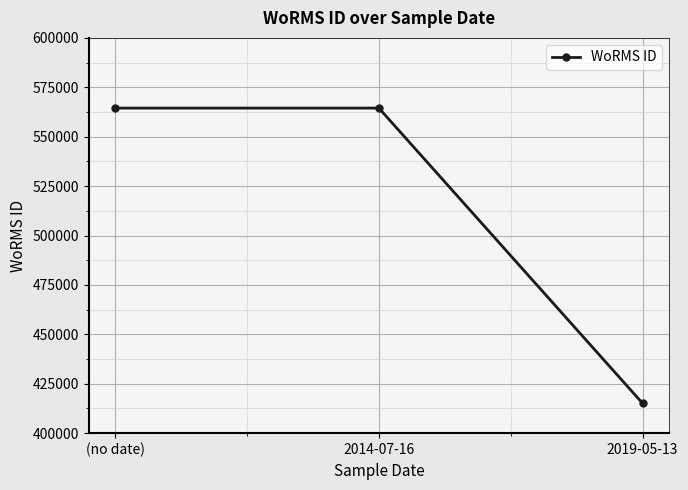

Reading left to right, what are all the values shown in this chart?

(no date)=564479	2014-07-16=564479	2019-05-13=415091